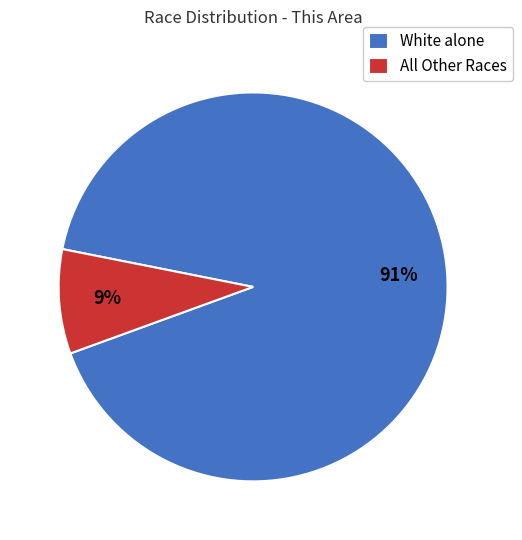

Count the number of slices in the pie.

2